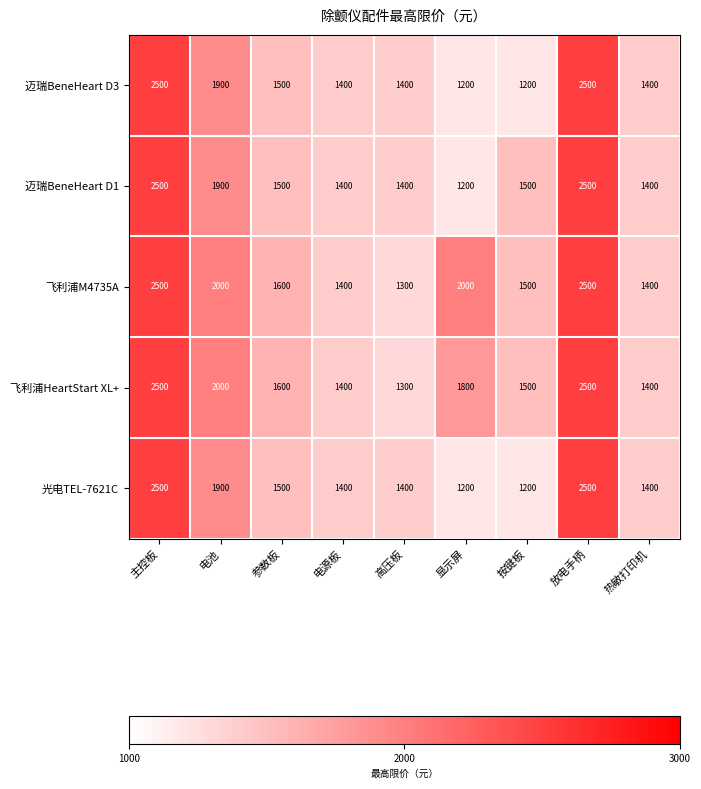

The value of 飞利浦HeartStart XL+ at 参数板 is 1600. True or false?

True